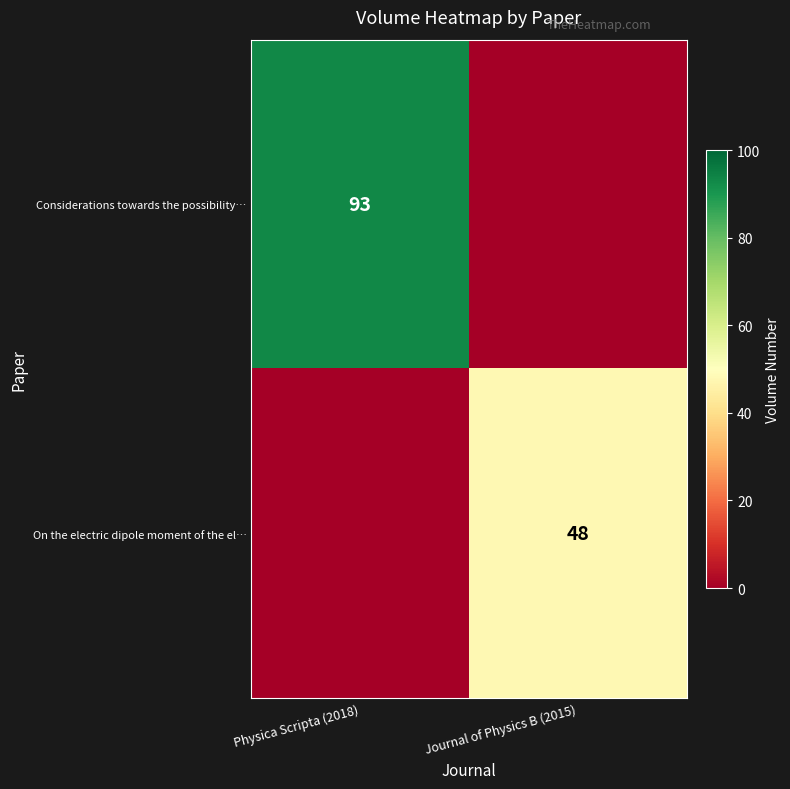

What is the maximum value shown in the chart?

93